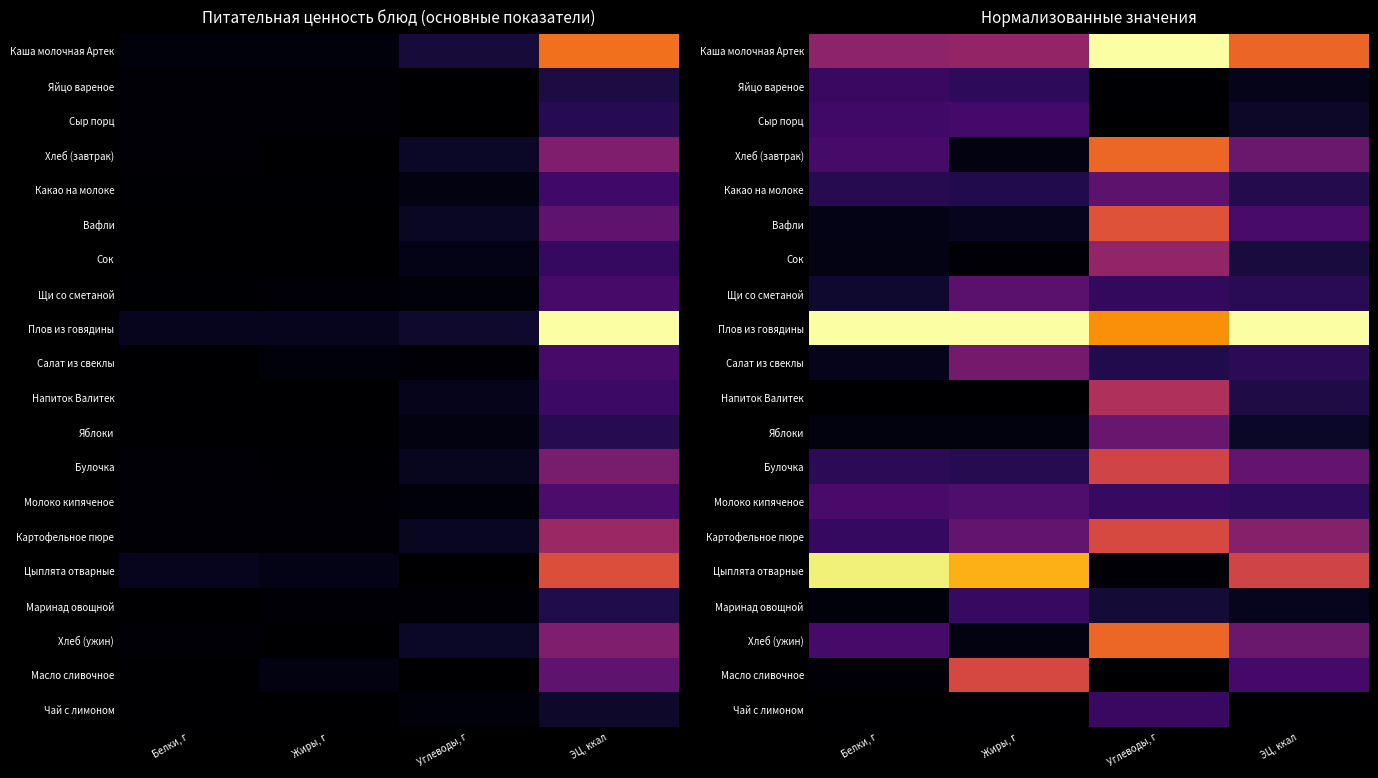

What is the approximate value of Щи со сметаной at Белки, г?

0.1